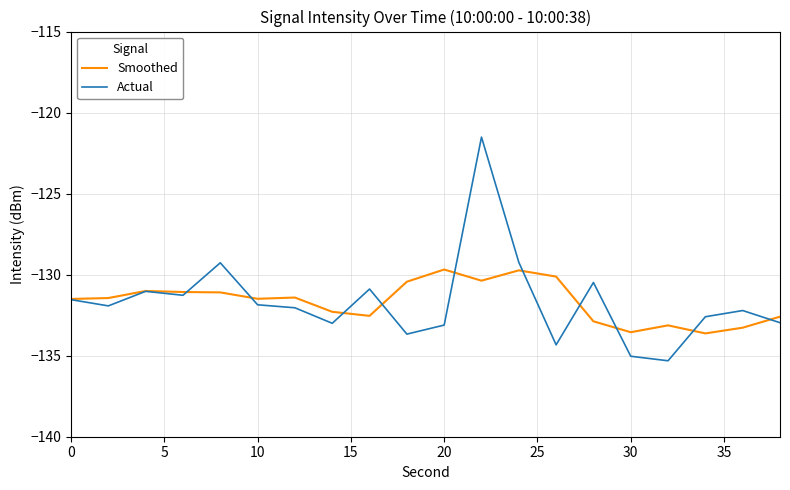

List the series in order of their peak value, highest first.

Actual, Smoothed